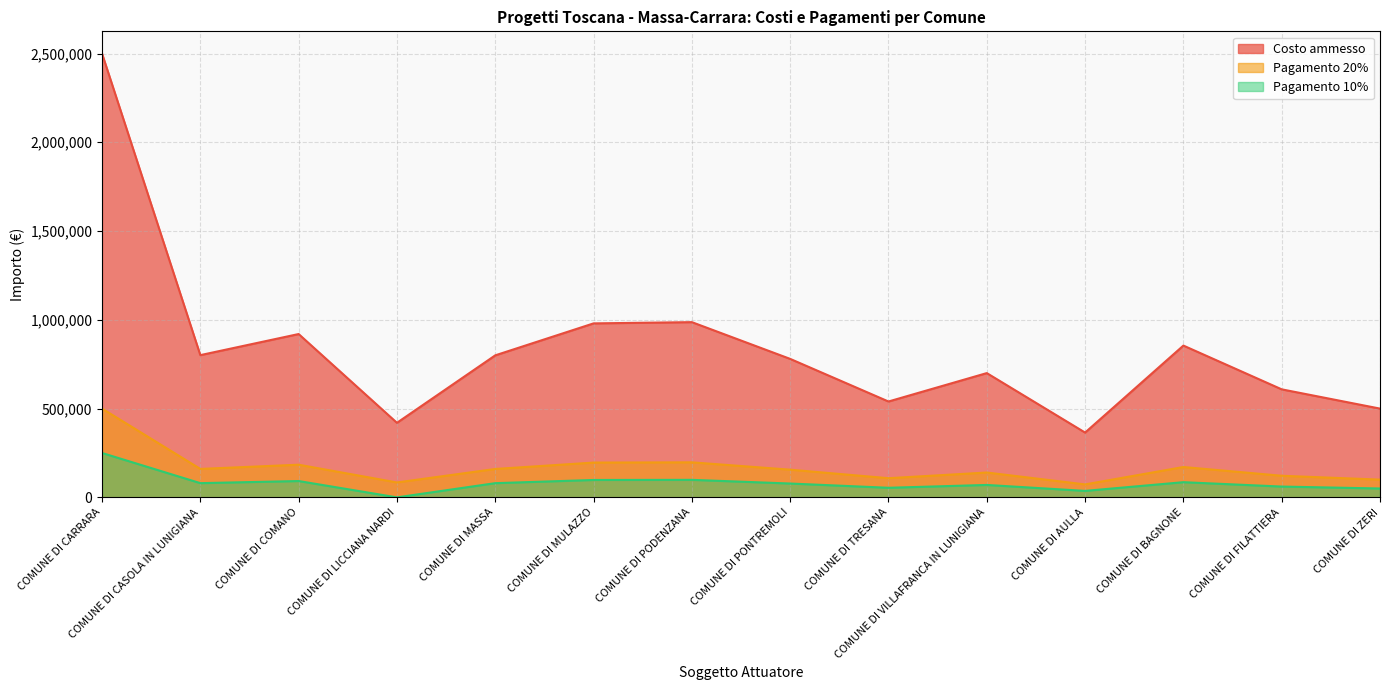

Between COMUNE DI COMANO and COMUNE DI MASSA, which series saw the biggest shift?

Costo ammesso